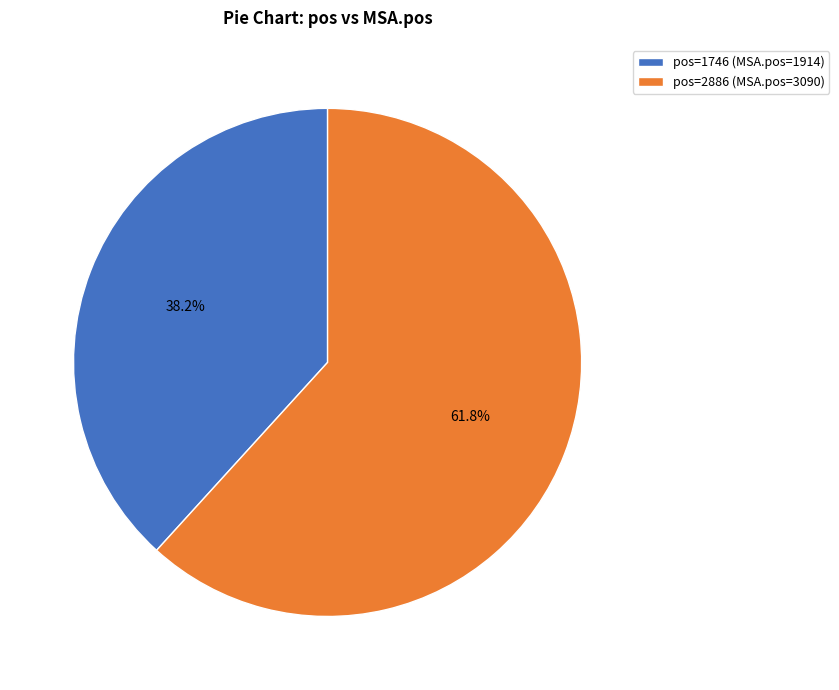

How many segments does this pie chart have?

2